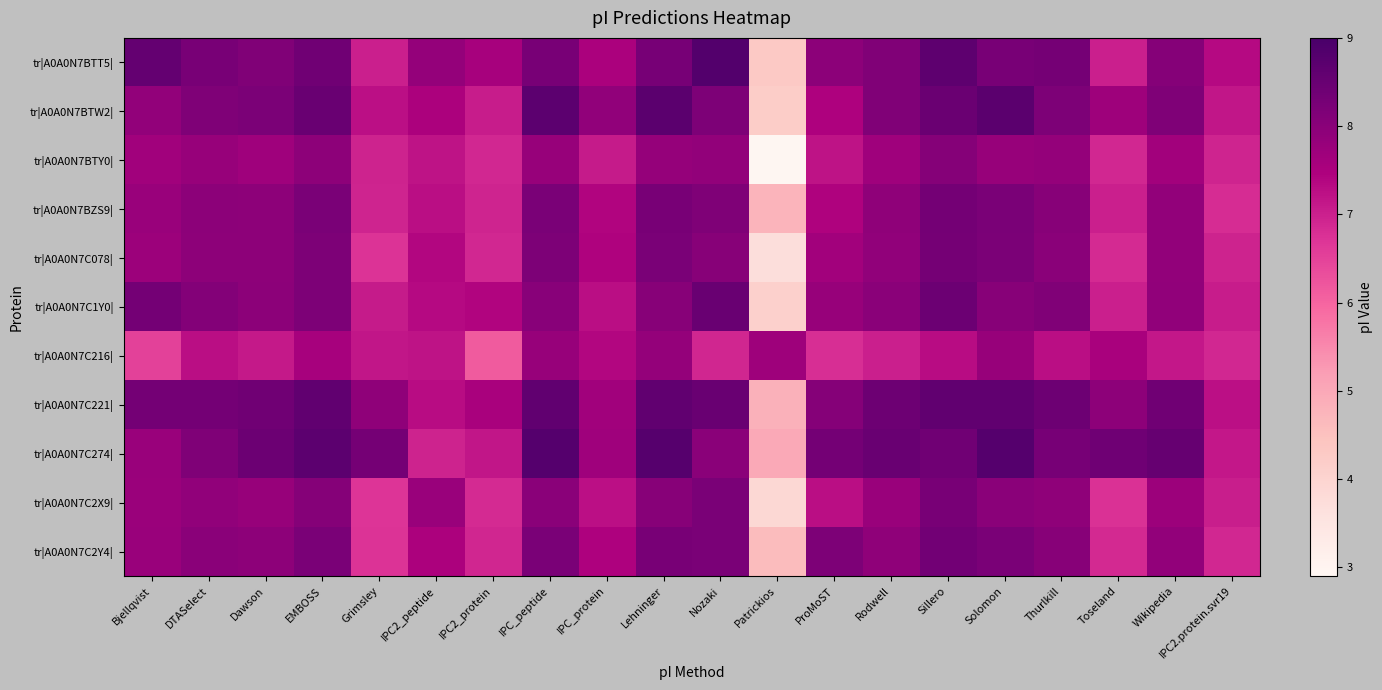

At which category is the sum across all series the highest?

Sillero